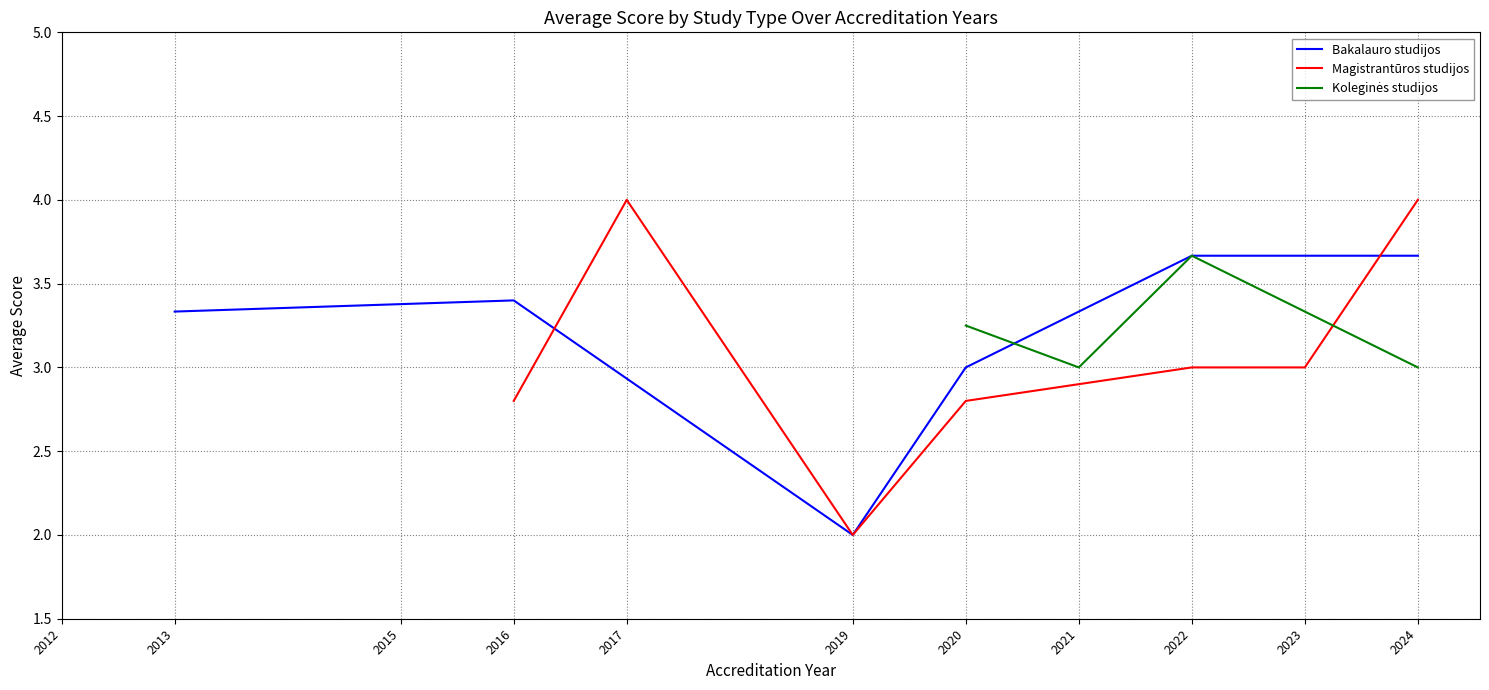

Which series ends up on top after the final intersection of Magistrantūros studijos and Bakalauro studijos?

Magistrantūros studijos